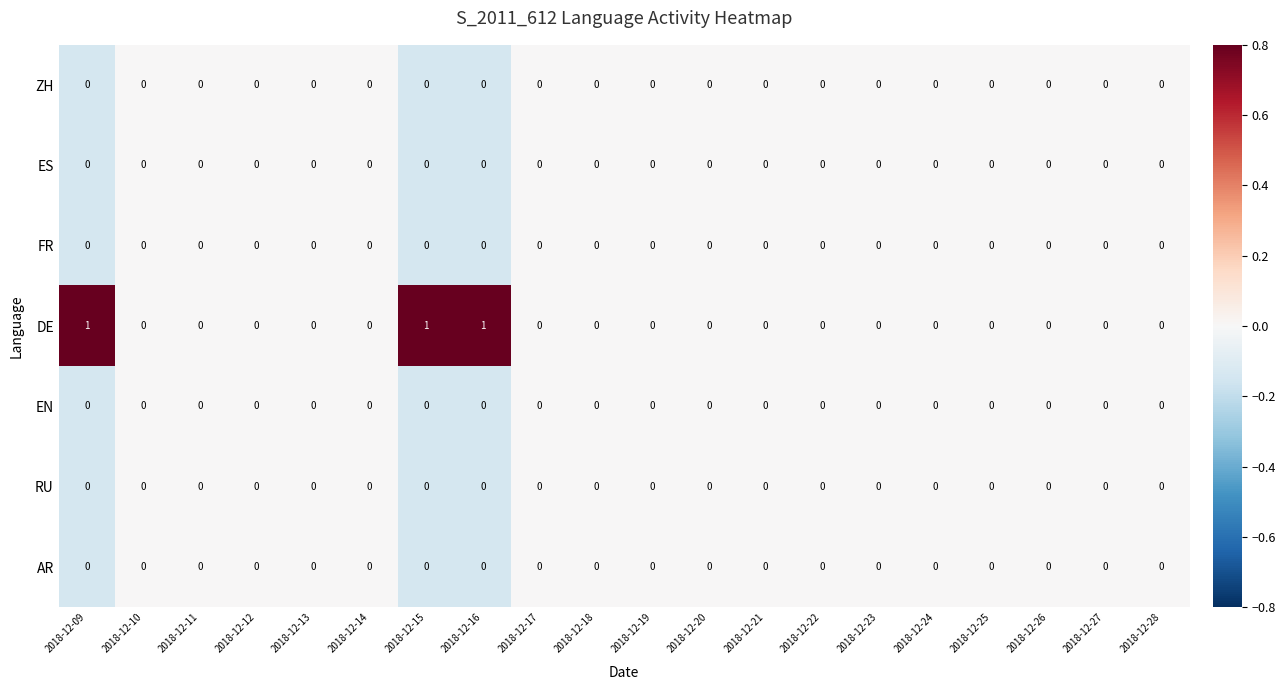

Which series has the largest total across all categories?

DE